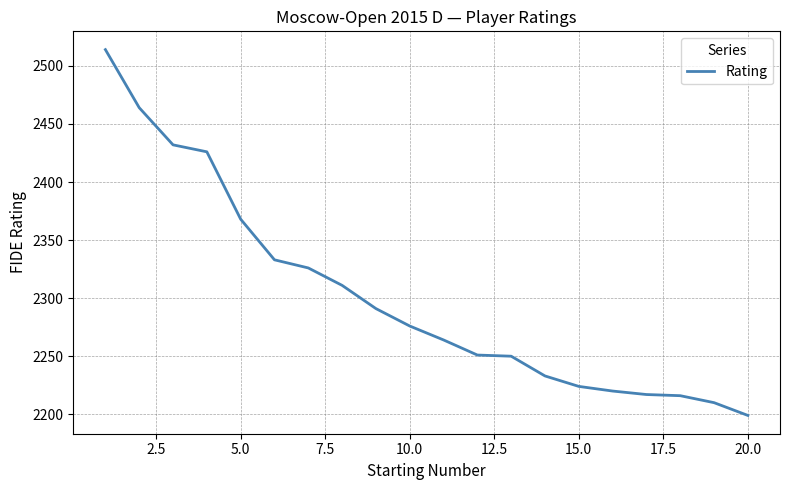

What is the maximum value shown in the chart?

2514